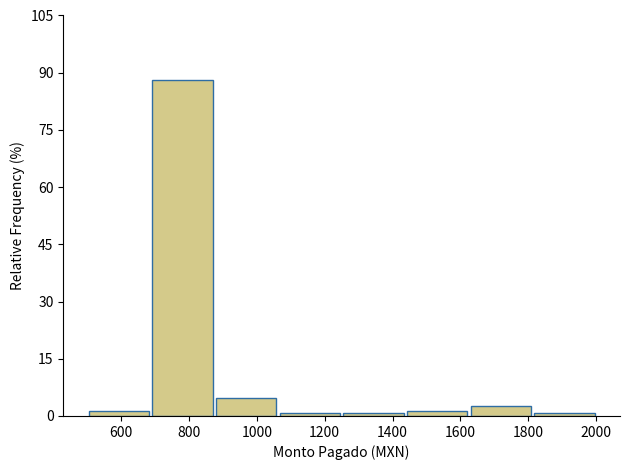

Reading left to right, transcribe this chart: for each bar, give the range it covers on the x-axis and its height. Neither the bar edges nor the heights are printed on the chart, so give them approximately, as read against the axes.

500 to 680: under 2
680 to 880: 88
880 to 1060: 4
1060 to 1260: under 2
1260 to 1440: under 2
1440 to 1620: under 2
1620 to 1820: 2
1820 to 2000: under 2